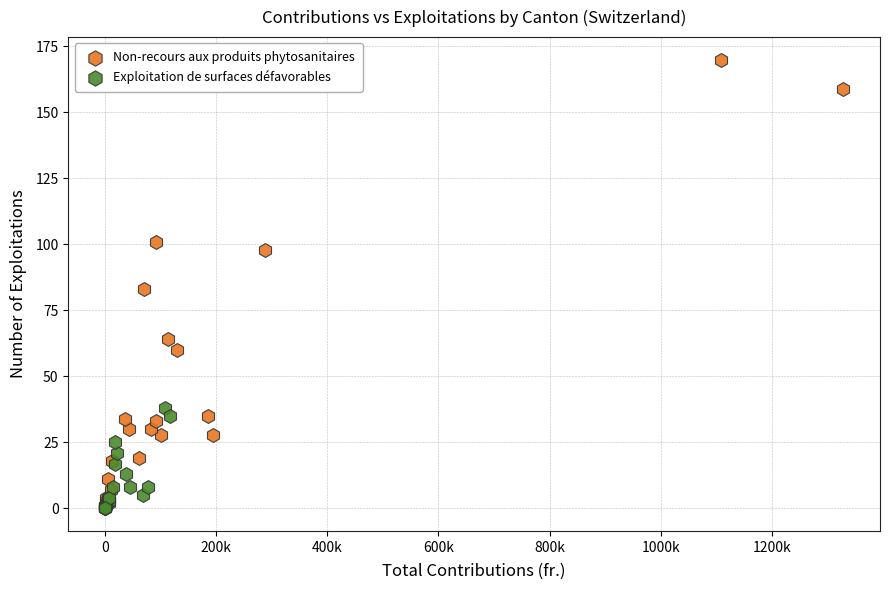

What are all the series names shown in the legend?

Non-recours aux produits phytosanitaires, Exploitation de surfaces défavorables